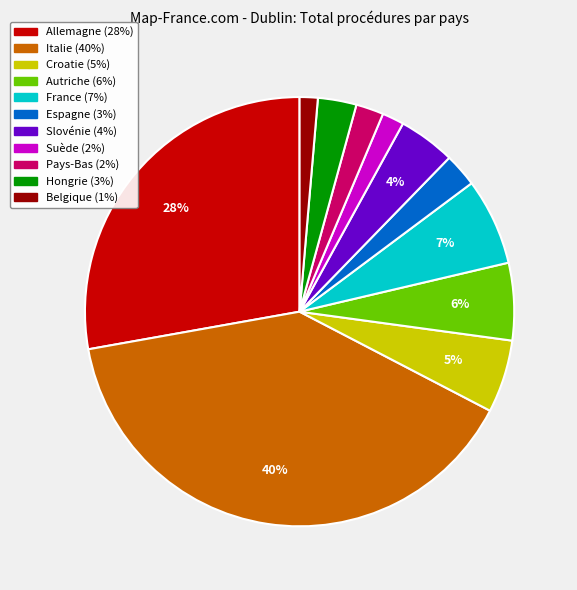

Is it true that Italie is 28% of the pie?

False